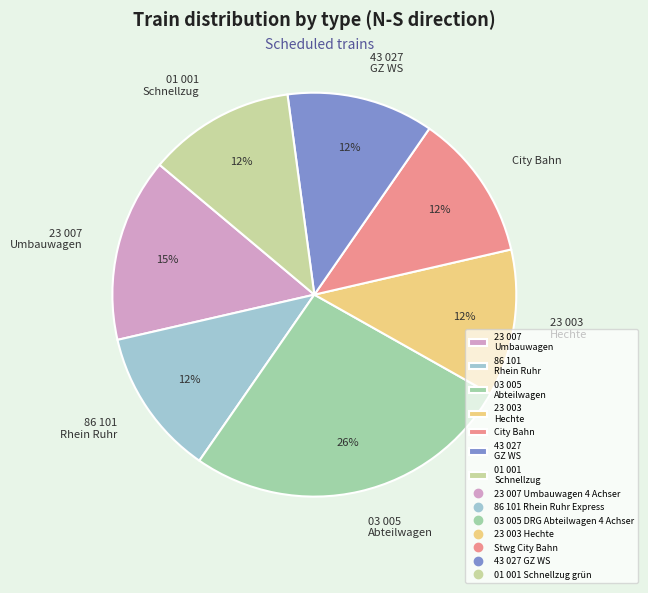

Is it true that City Bahn is 23% of the pie?

False